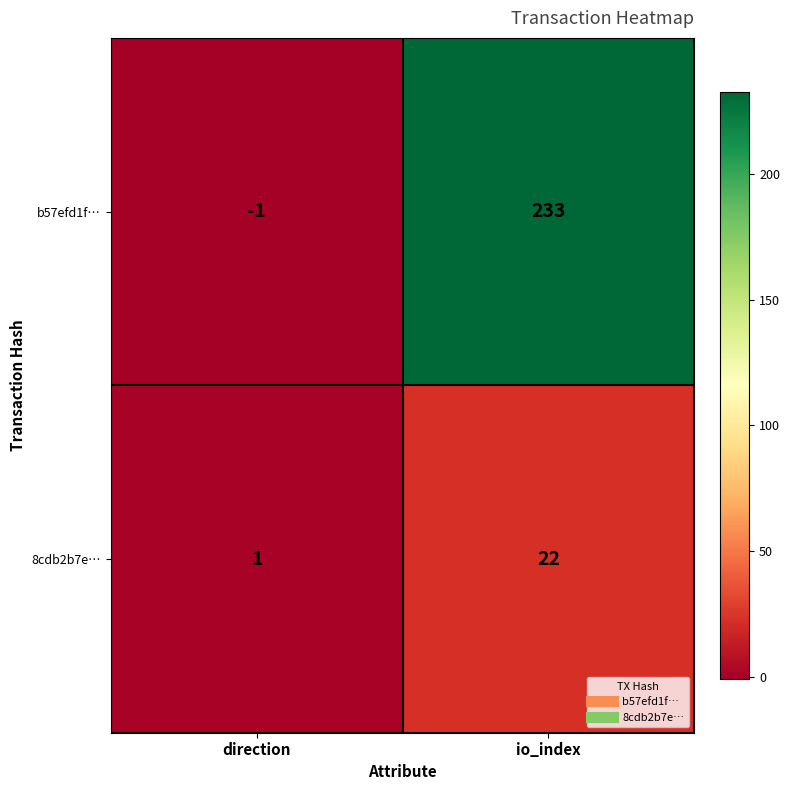

True or false: 8cdb2b7e… has a value of 22 at io_index.

True